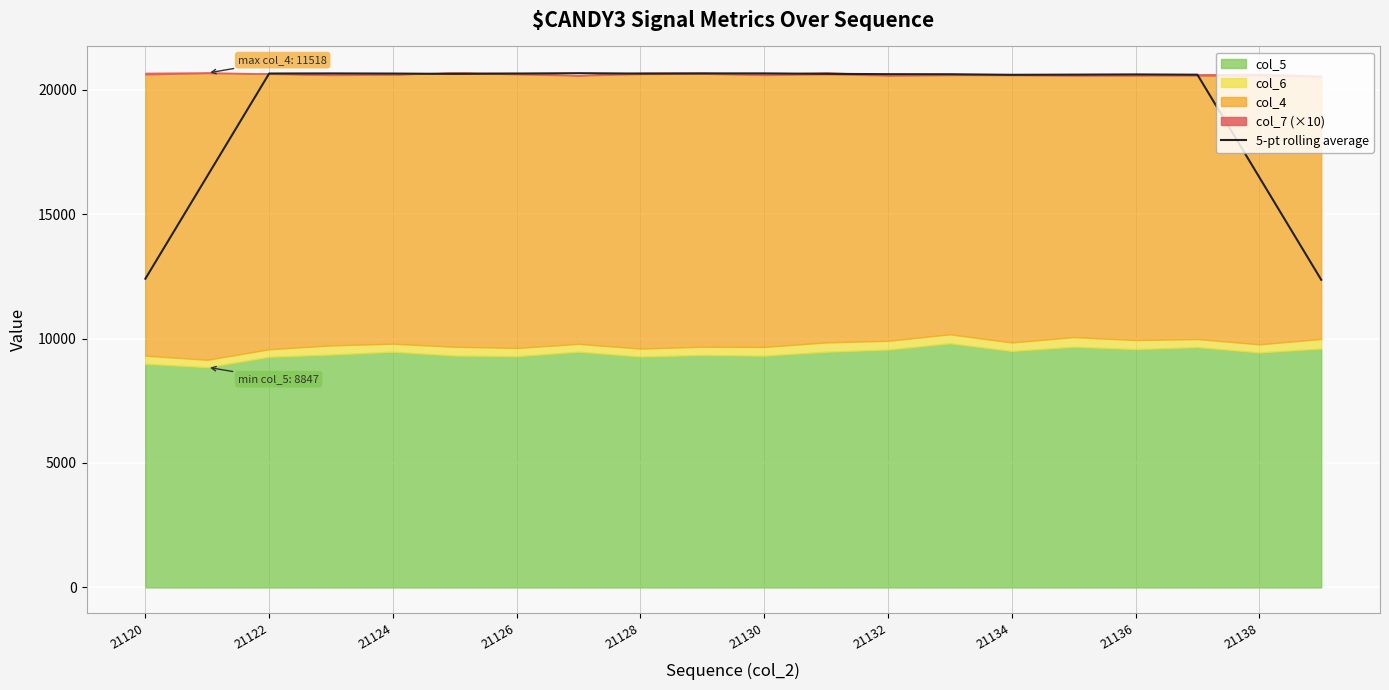

True or false: 5-pt rolling average has a value of 20648.6 at 21122.

True